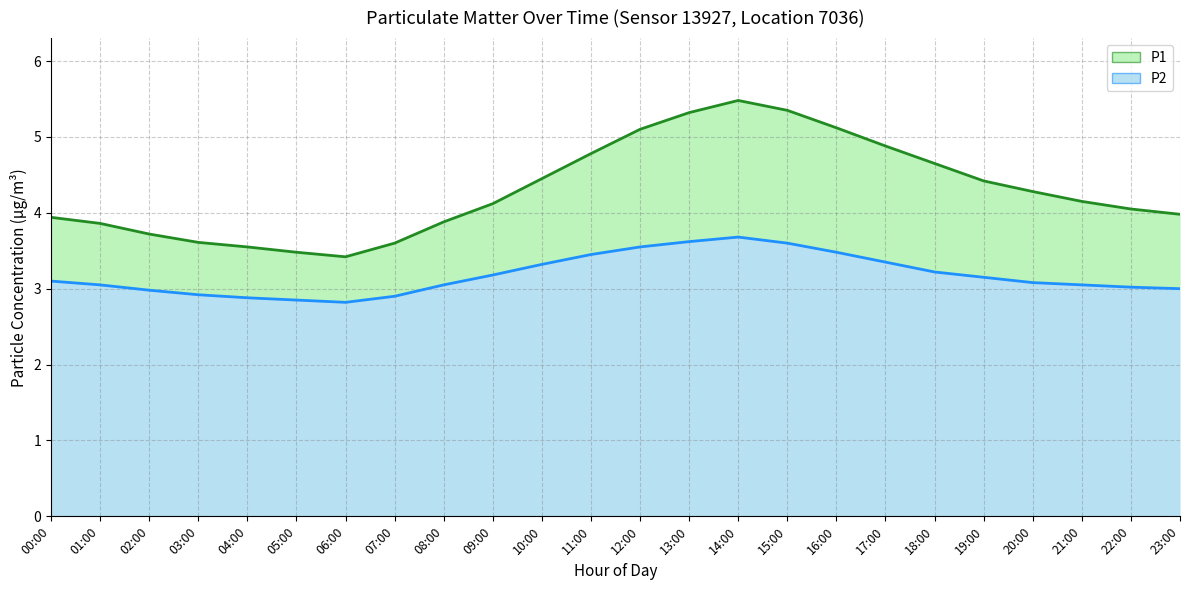

What is the label of the 20th point from the right?

04:00